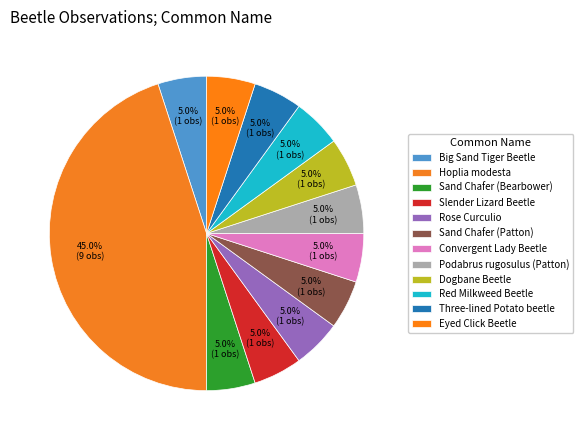

Is there any slice that represents more than half of the pie?

No